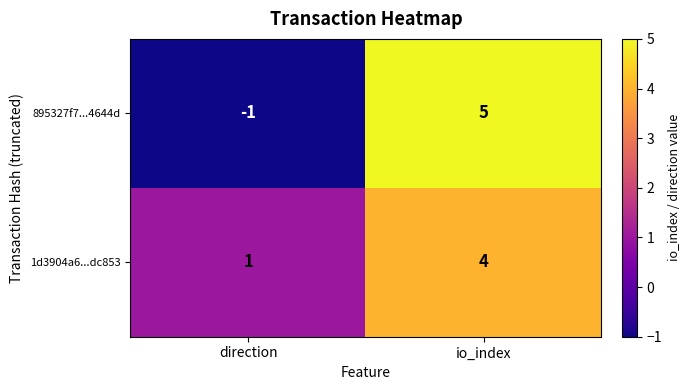

List the series in order of their overall mean, highest first.

1d3904a6...dc853, 895327f7...4644d